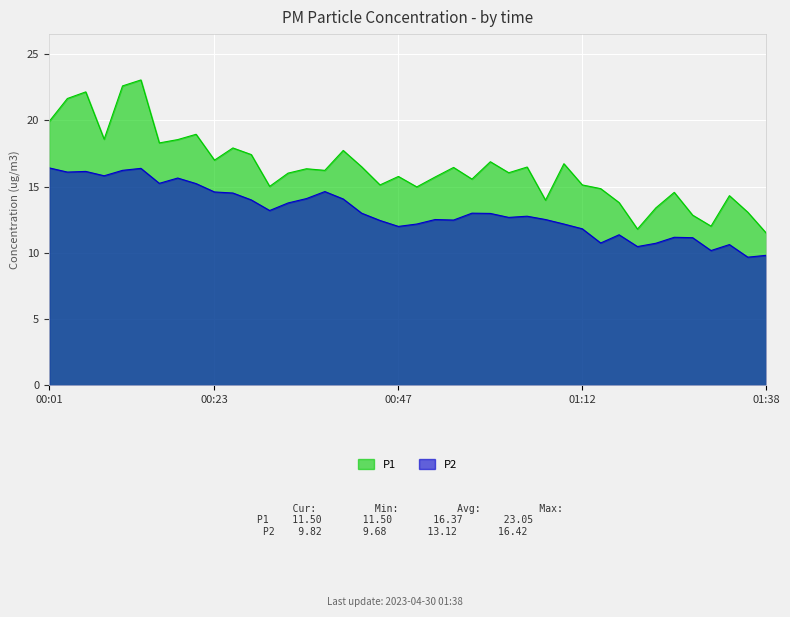

How many data points in P2 are above 12?

28